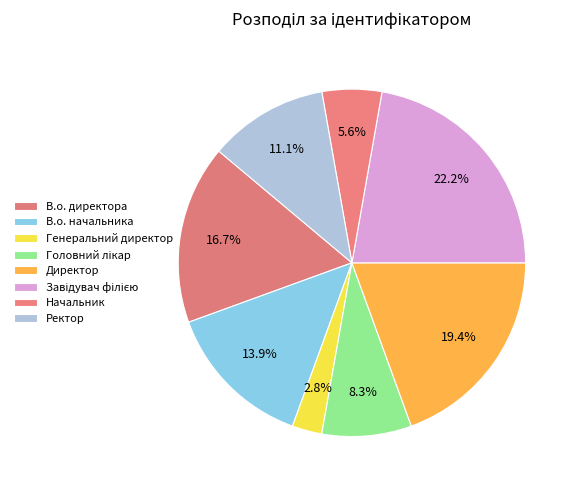

Does Завідувач філією represent more than half of the total?

No